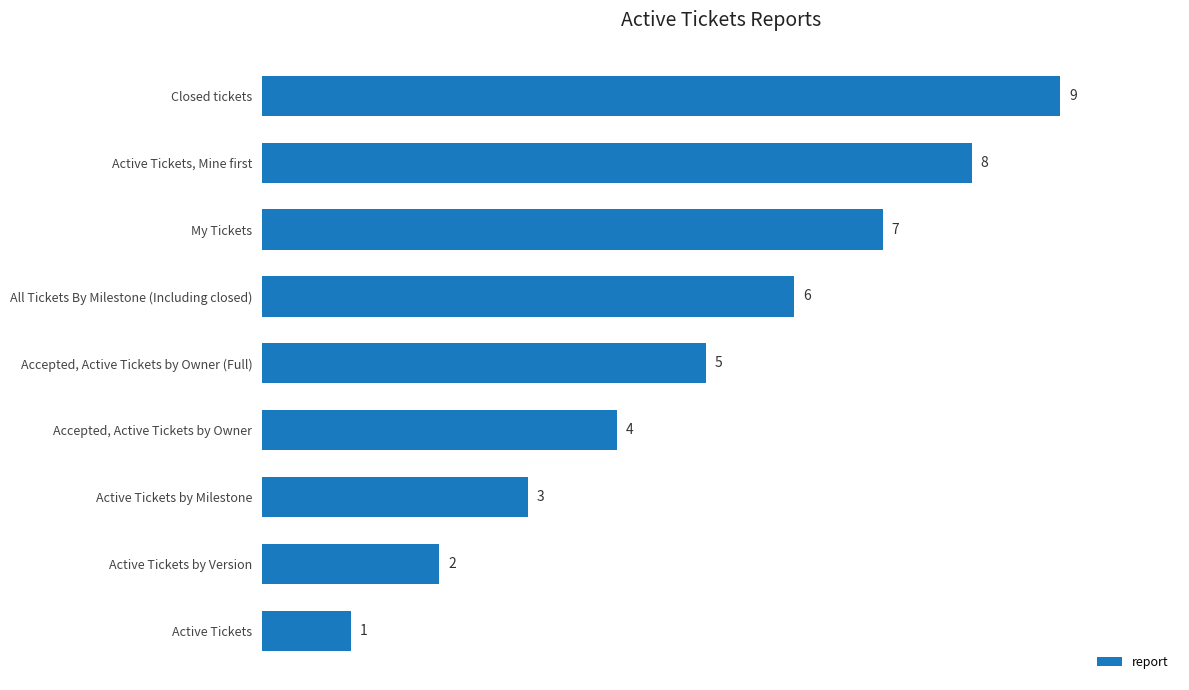

At which label is the value closest to 5?

Accepted, Active Tickets by Owner (Full)